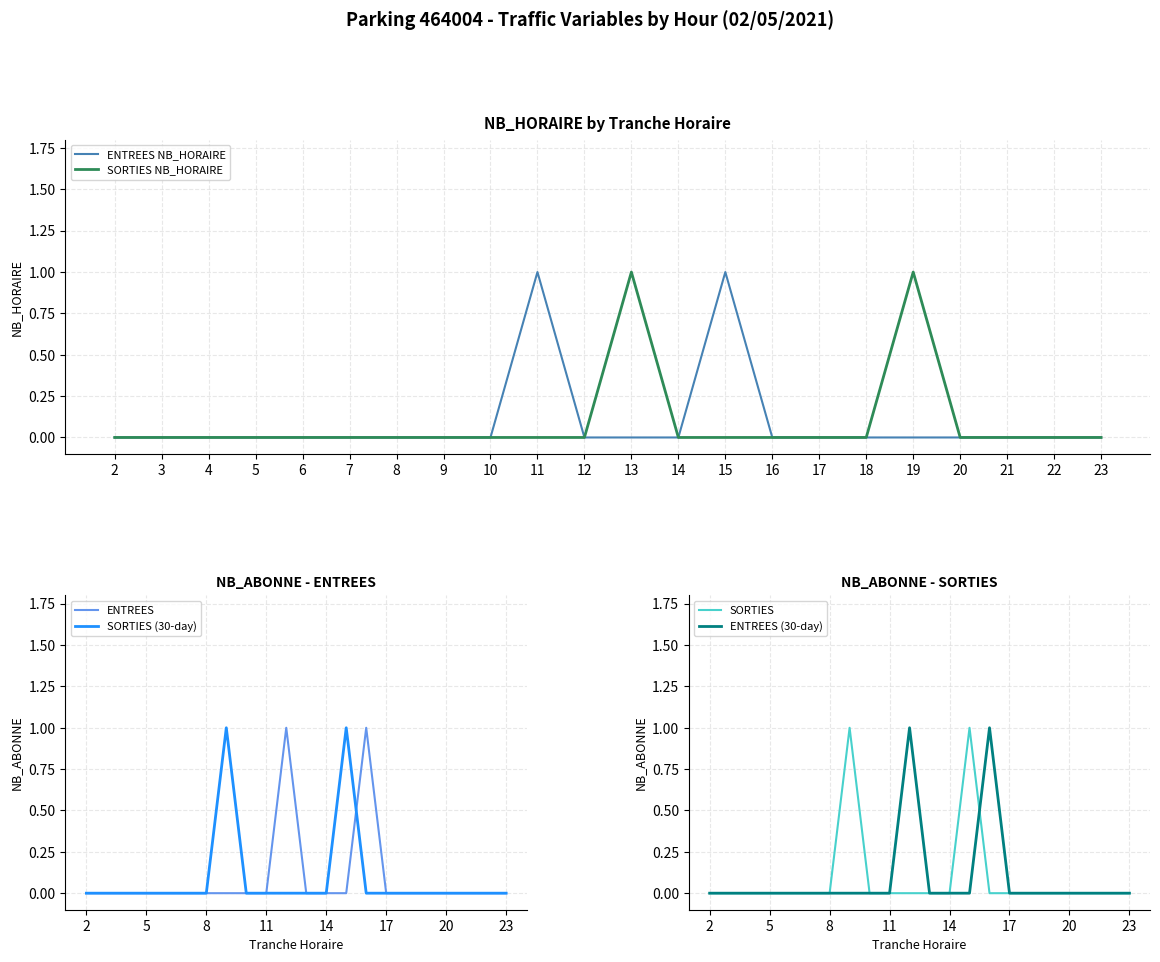

True or false: SORTIES and ENTREES NB_HORAIRE cross at least once.

False